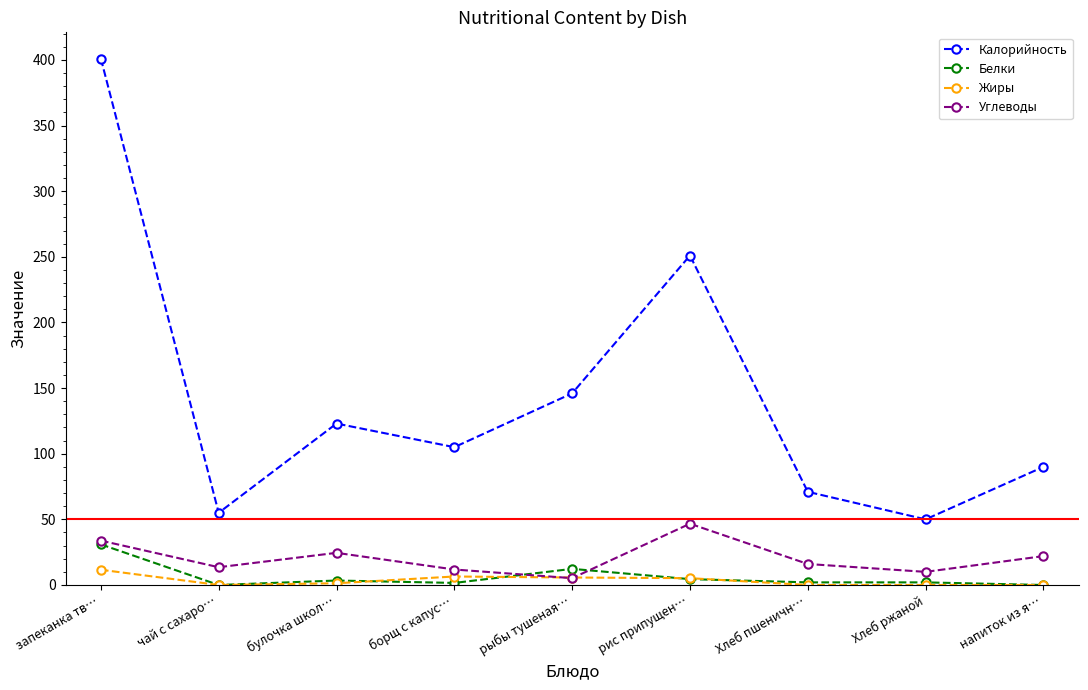

What is the spread (max minus min) of values at напиток из я…?

90.0